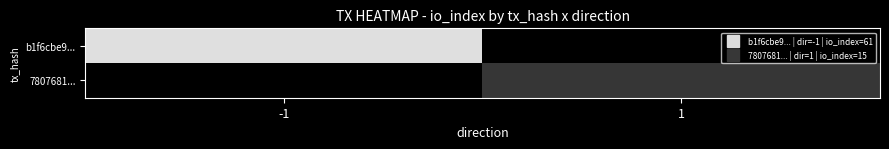

At which category does the chart reach its peak across all series?

-1